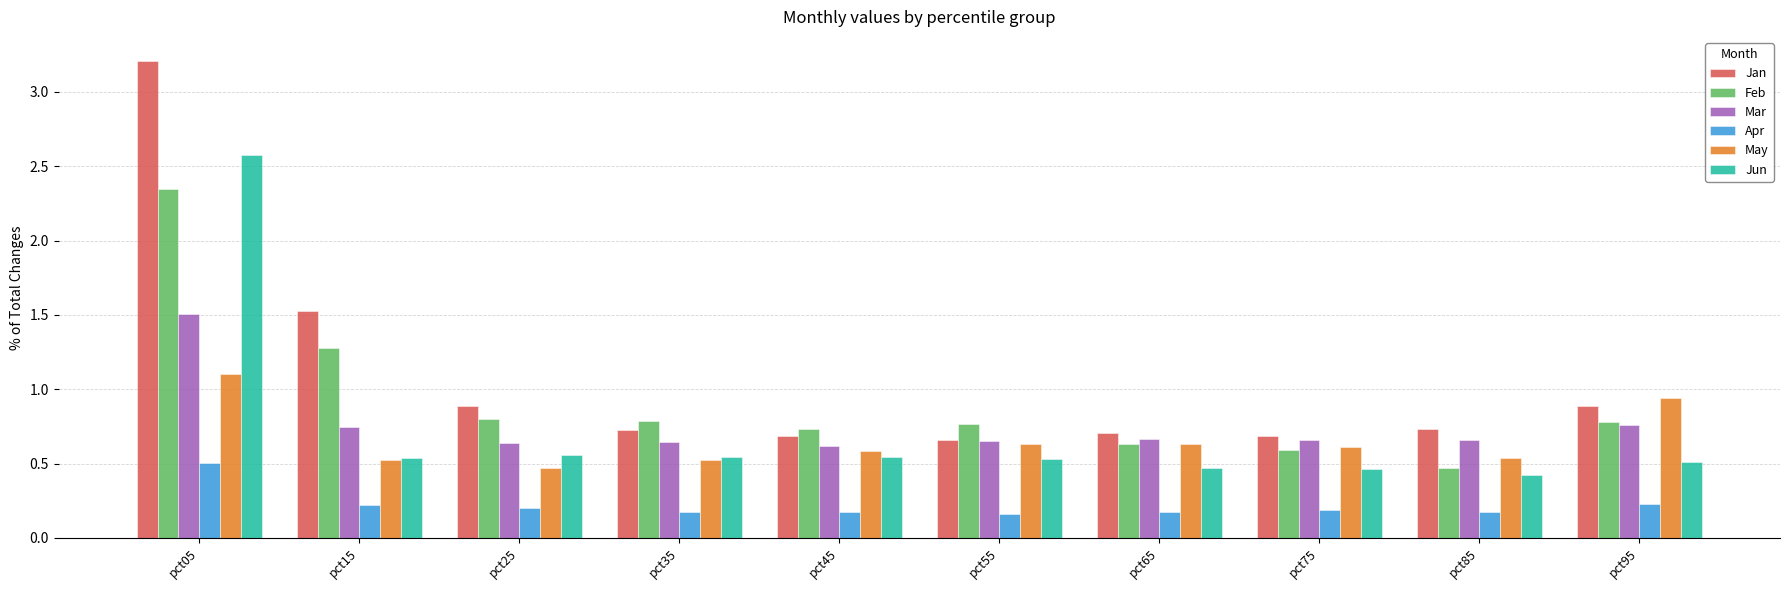

How many bars are there in total?

60